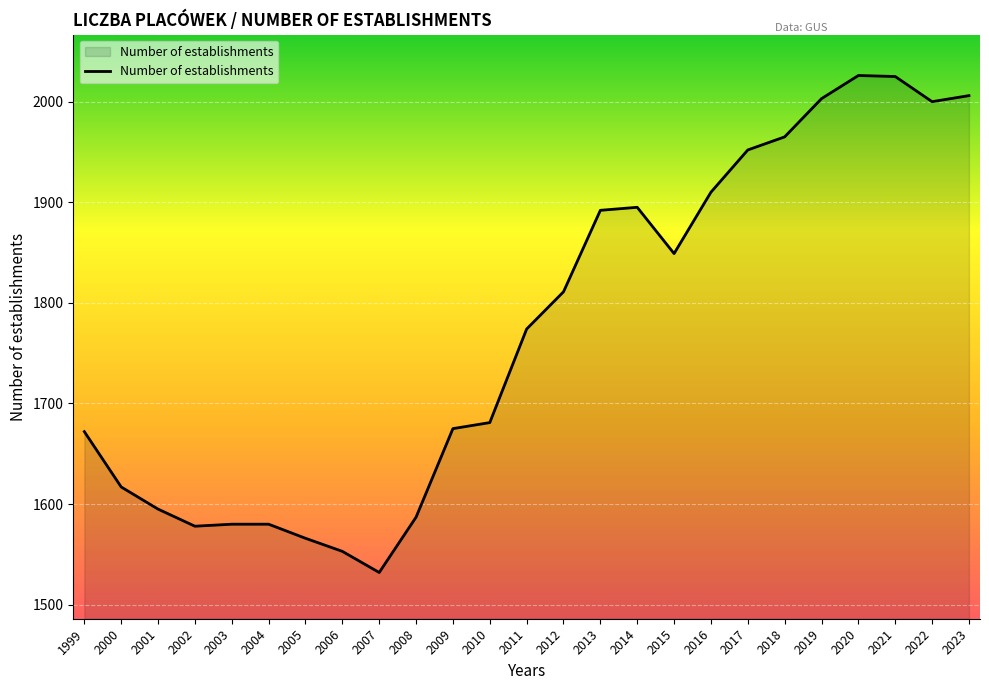

Approximately how many times larger is the value at 2012 compared to 2003?

1.1